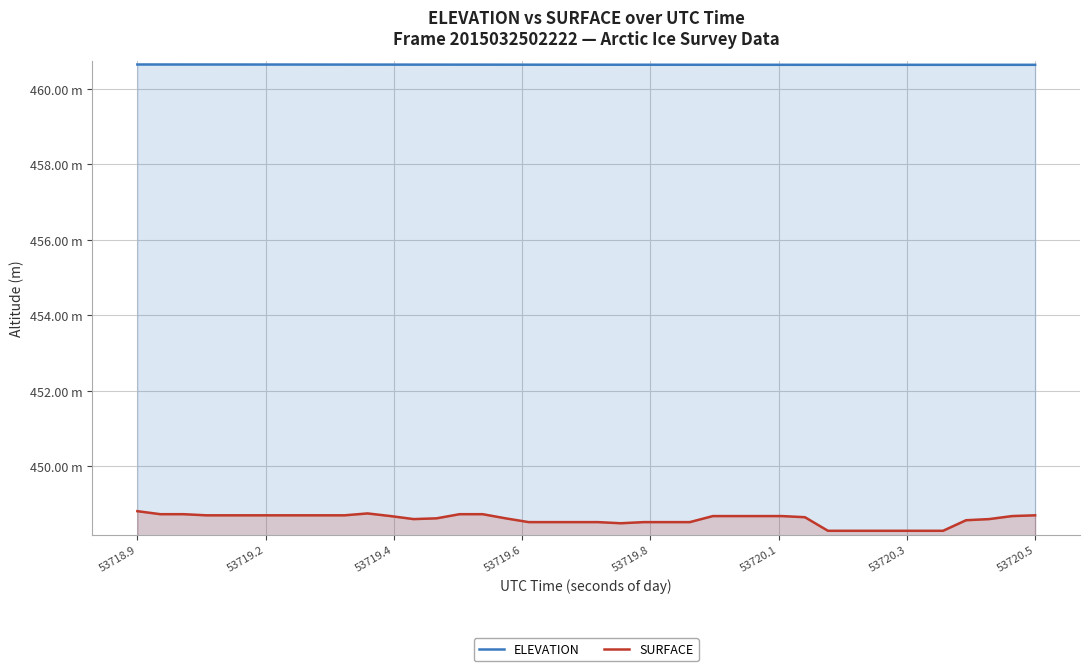

True or false: SURFACE and ELEVATION cross at least once.

False